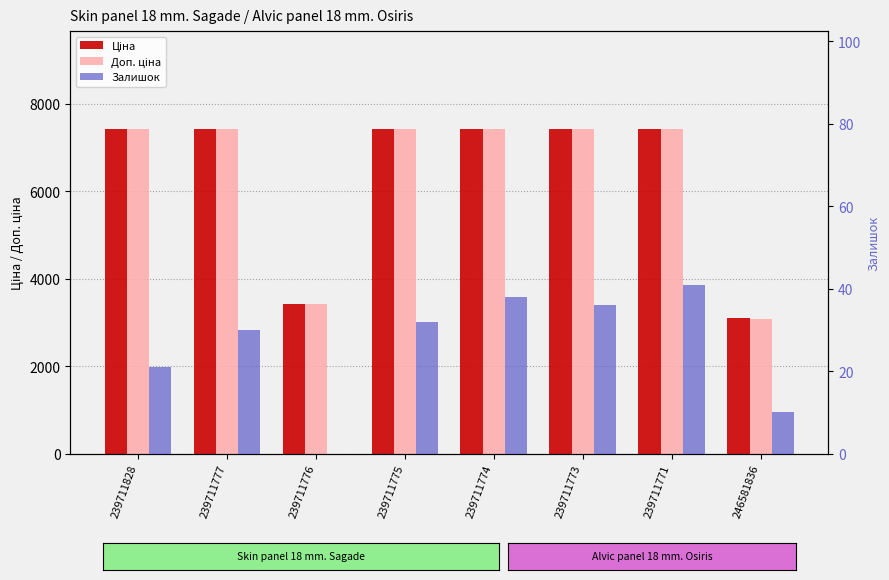

What are all the series names shown in the legend?

Ціна, Доп. ціна, Залишок